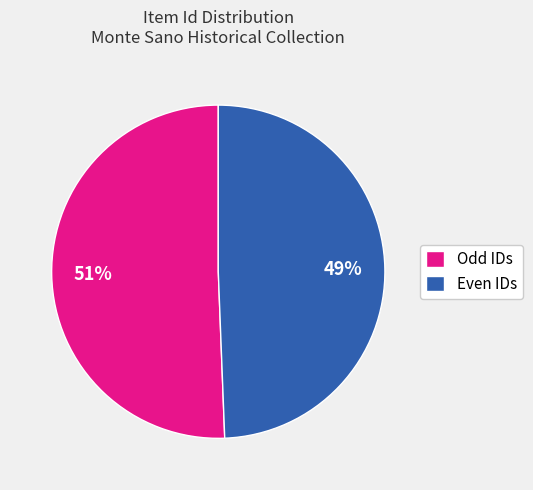

The Even IDs slice represents 49% of the pie. True or false?

True